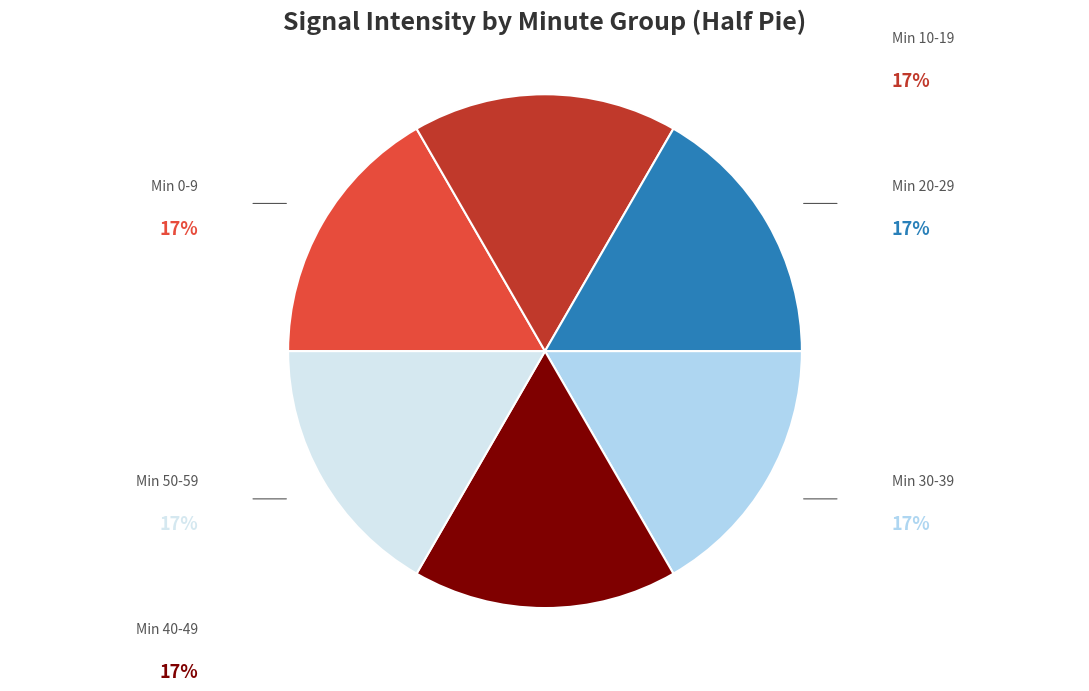

Does any single category account for the majority?

No